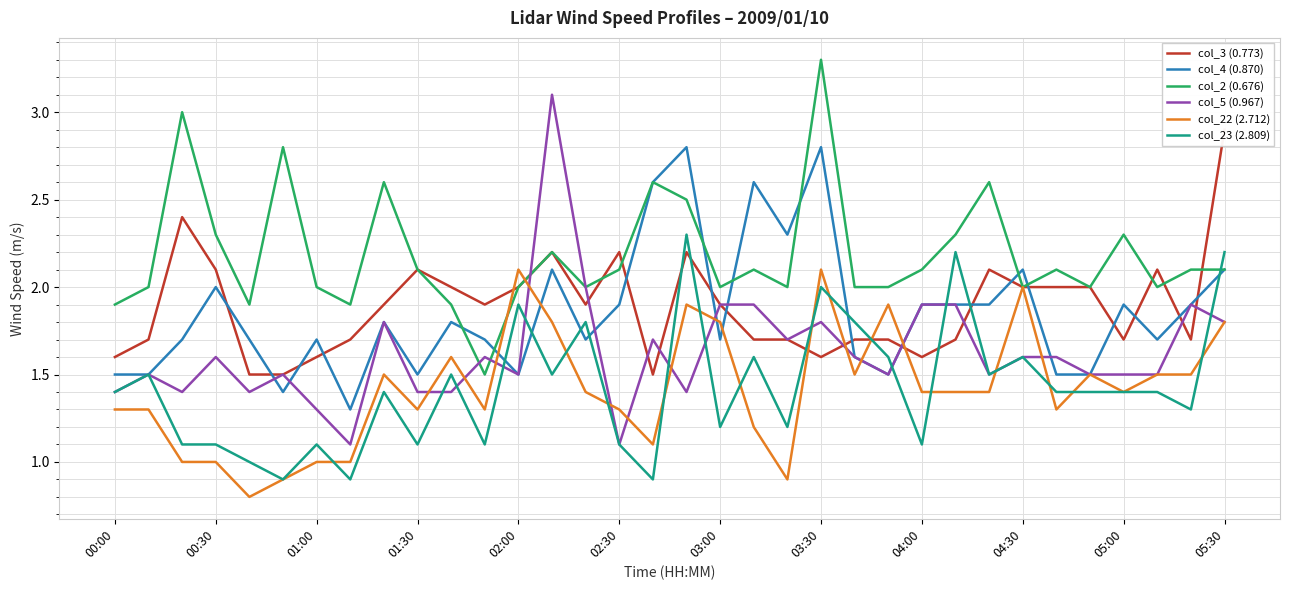

The col_5 (0.967) series shows 1.5 at 26. True or false?

True